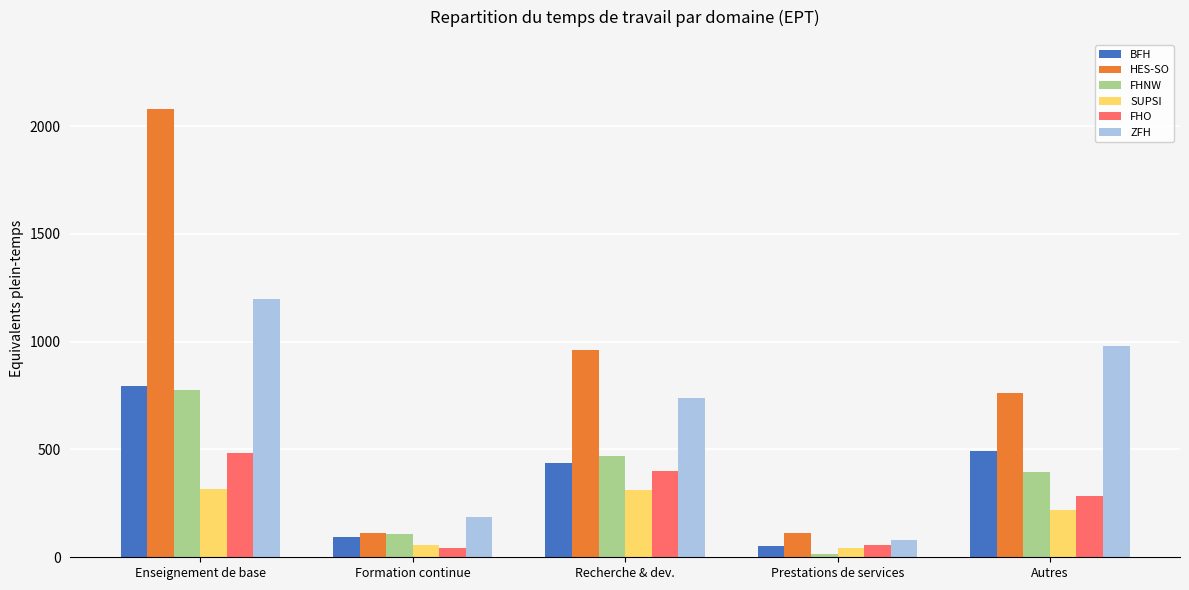

What is the difference between the maximum and second lowest values in the HES-SO series?

1964.5